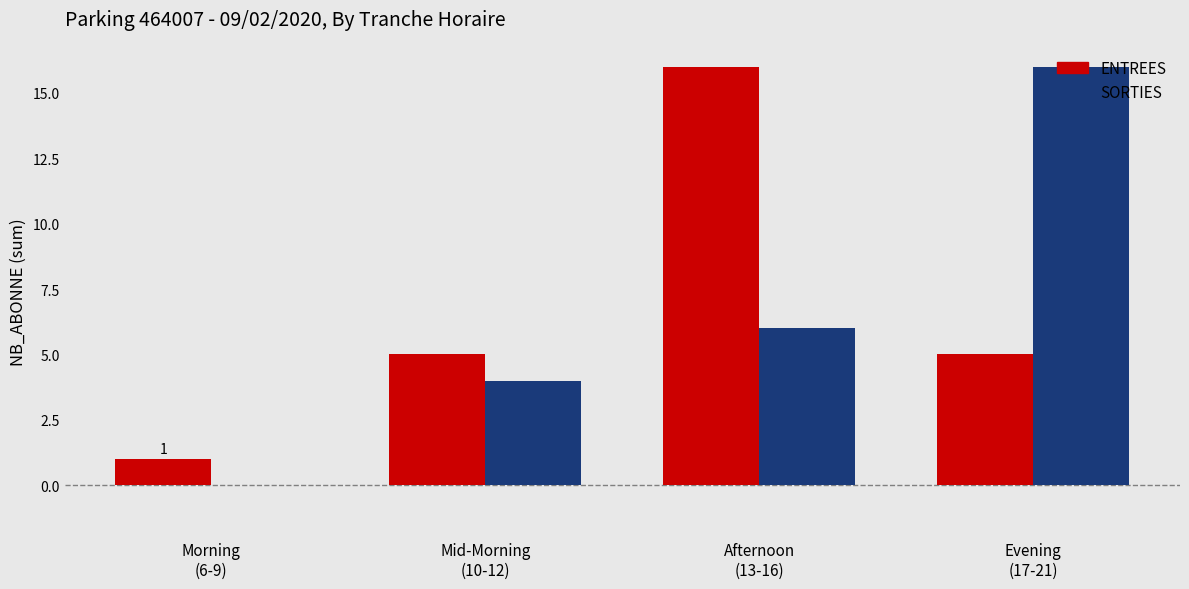

Which series has the largest range (max minus min)?

SORTIES